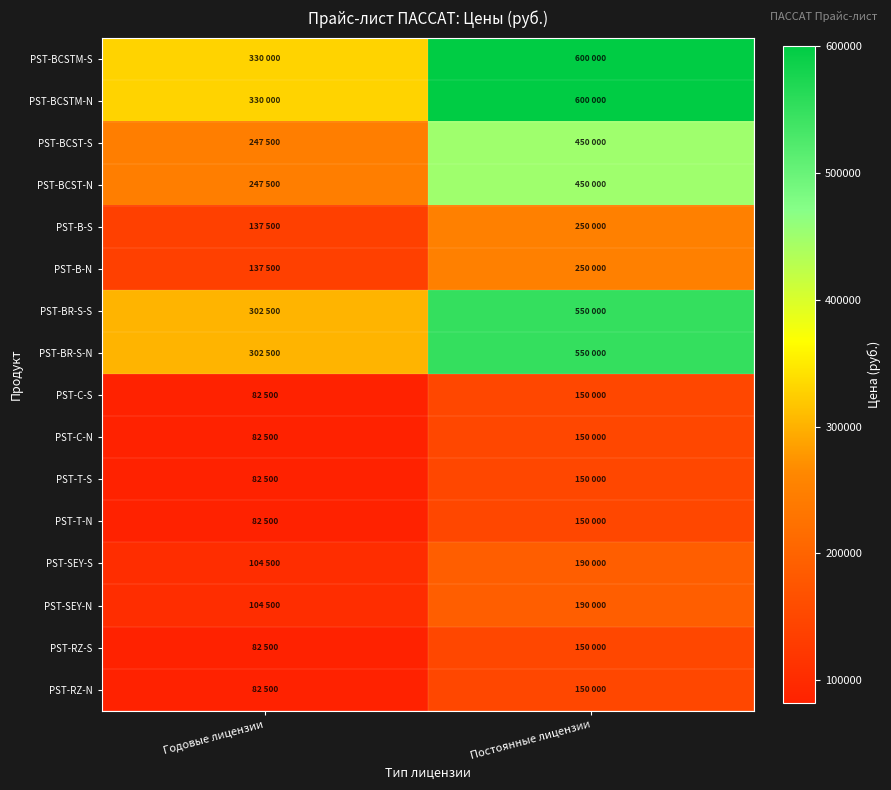

What is the greatest value displayed?

600000